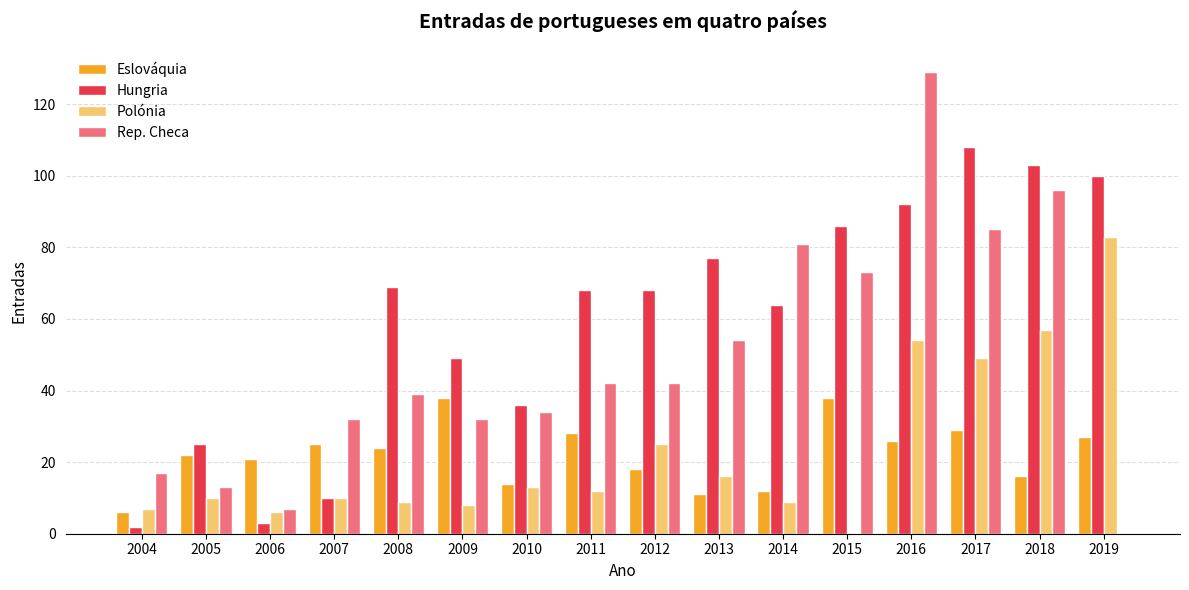

What is the sum of all Rep. Checa values?

776